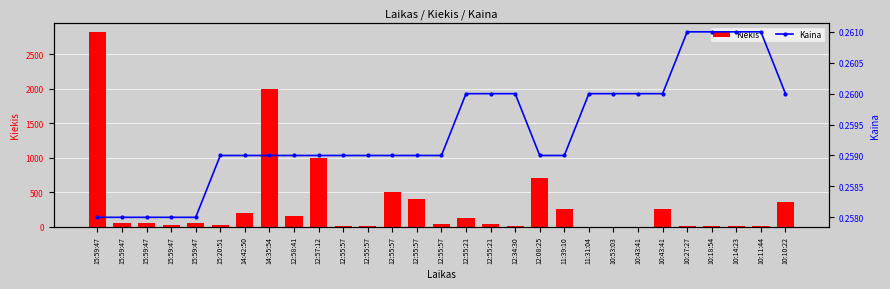

At which label does Kiekis first exceed 50?

15:59:47